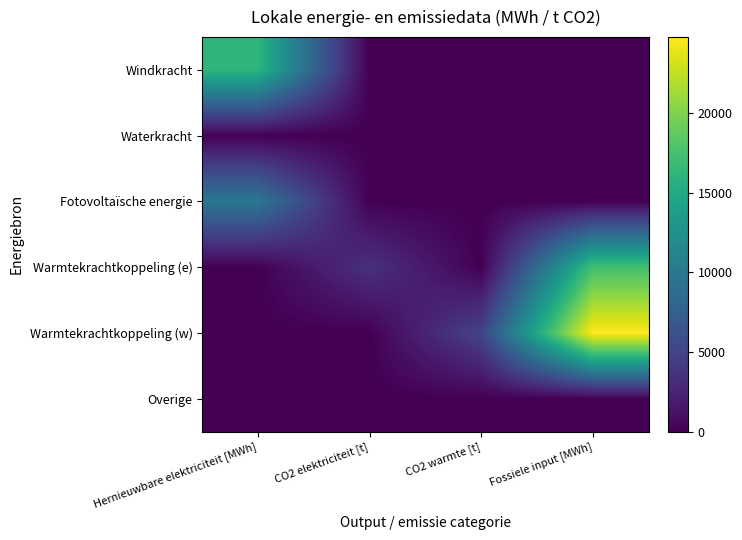

Reading left to right, transcribe all the data shown in this chart.

Windkracht: Hernieuwbare elektriciteit [MWh]=16227.4	CO2 elektriciteit [t]=0.0	CO2 warmte [t]=0.0	Fossiele input [MWh]=0.0
Waterkracht: Hernieuwbare elektriciteit [MWh]=0.0	CO2 elektriciteit [t]=0.0	CO2 warmte [t]=0.0	Fossiele input [MWh]=0.0
Fotovoltaïsche energie: Hernieuwbare elektriciteit [MWh]=9791.7	CO2 elektriciteit [t]=0.0	CO2 warmte [t]=0.0	Fossiele input [MWh]=0.0
Warmtekrachtkoppeling (e): Hernieuwbare elektriciteit [MWh]=0.0	CO2 elektriciteit [t]=3500.2	CO2 warmte [t]=0.0	Fossiele input [MWh]=17327.6
Warmtekrachtkoppeling (w): Hernieuwbare elektriciteit [MWh]=0.0	CO2 elektriciteit [t]=0.0	CO2 warmte [t]=5000.3	Fossiele input [MWh]=24753.8
Overige: Hernieuwbare elektriciteit [MWh]=0.0	CO2 elektriciteit [t]=0.0	CO2 warmte [t]=0.0	Fossiele input [MWh]=0.0